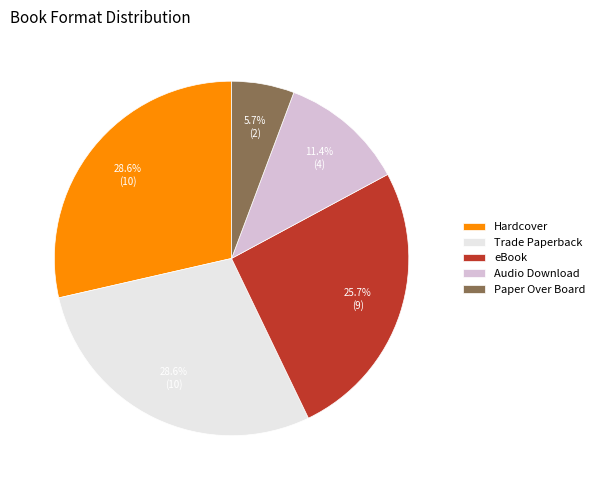

To the nearest percent, what portion does eBook represent?

26%